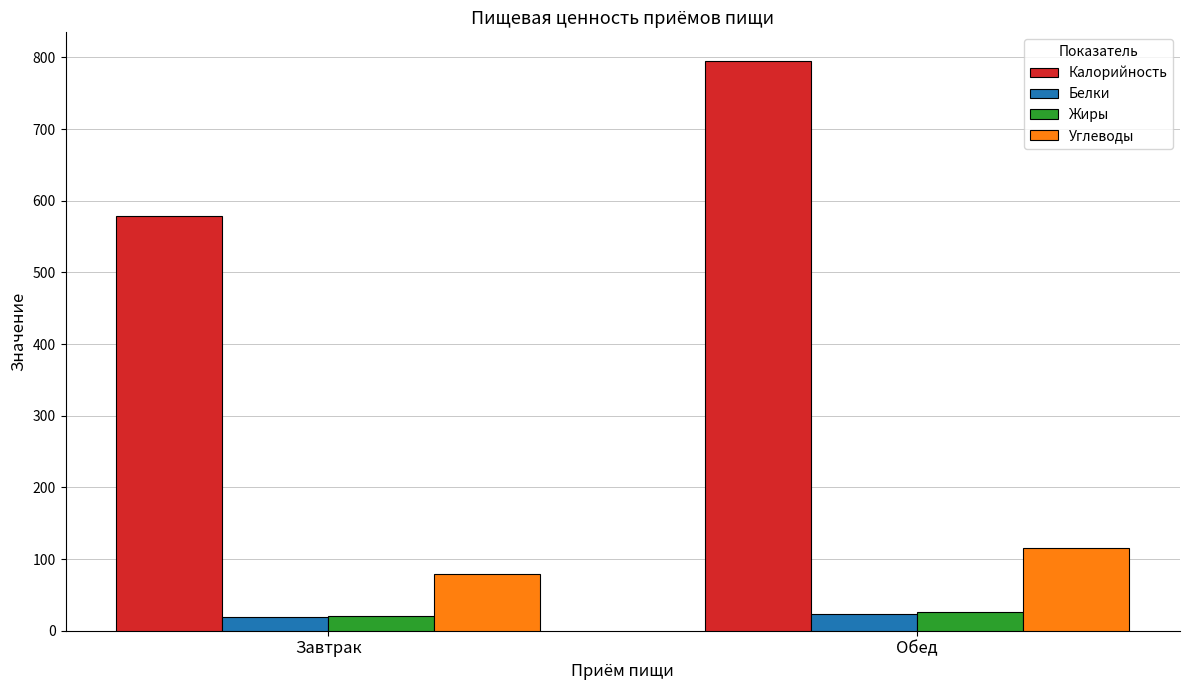

Reading right to left, extract all data points from this chart.

Калорийность: Обед=795.3	Завтрак=578.8
Белки: Обед=23.1	Завтрак=19.7
Жиры: Обед=26.8	Завтрак=20.7
Углеводы: Обед=115.4	Завтрак=78.5